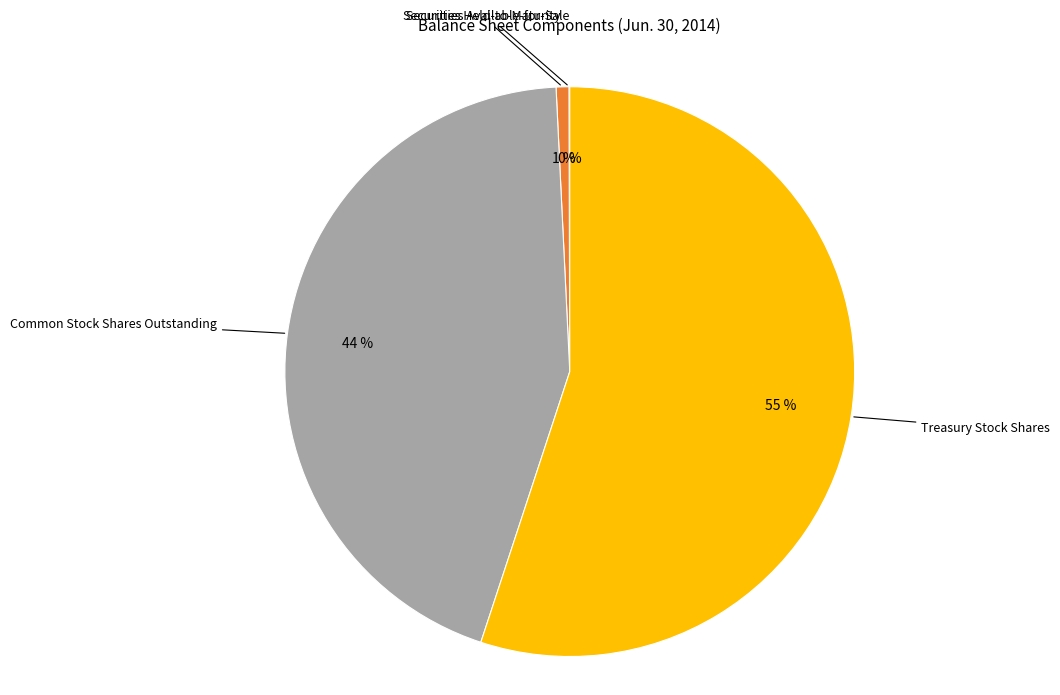

To the nearest percent, what is the average slice percentage?

25%